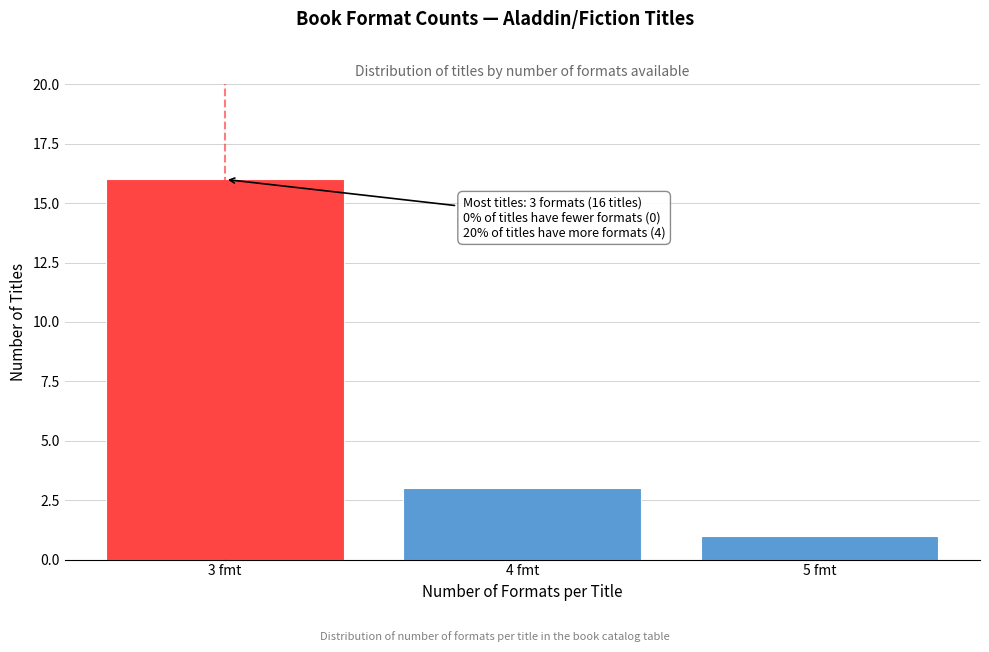

Reading left to right, list all the values displayed in this chart.

16	3	1